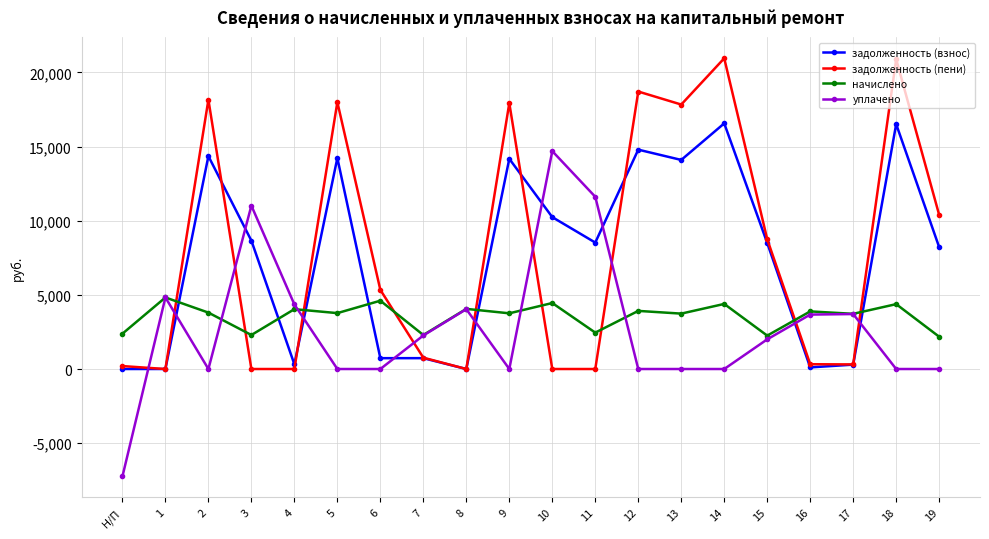

What is the difference between the second highest and second lowest values in the задолженность (взнос) series?

16512.2